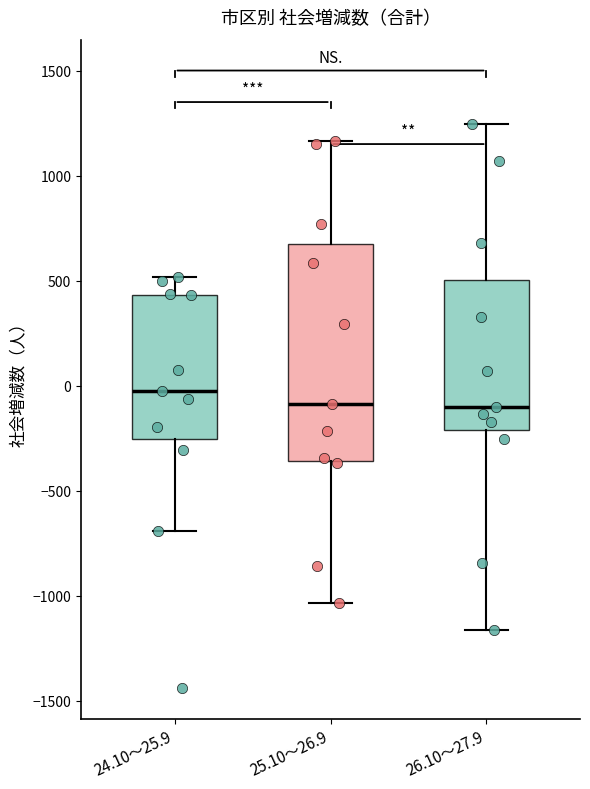

Reading left to right, read every box against the y-axis: the position of its median line, the range the box covers, and the ends of its whiskers. The values are not printed on the chart, so give them approximately, as read against the axis.

24.10～25.9: median 0, box -250 to 450, whiskers -700 to 500
25.10～26.9: median -100, box -350 to 700, whiskers -1050 to 1150
26.10～27.9: median -100, box -200 to 500, whiskers -1150 to 1250